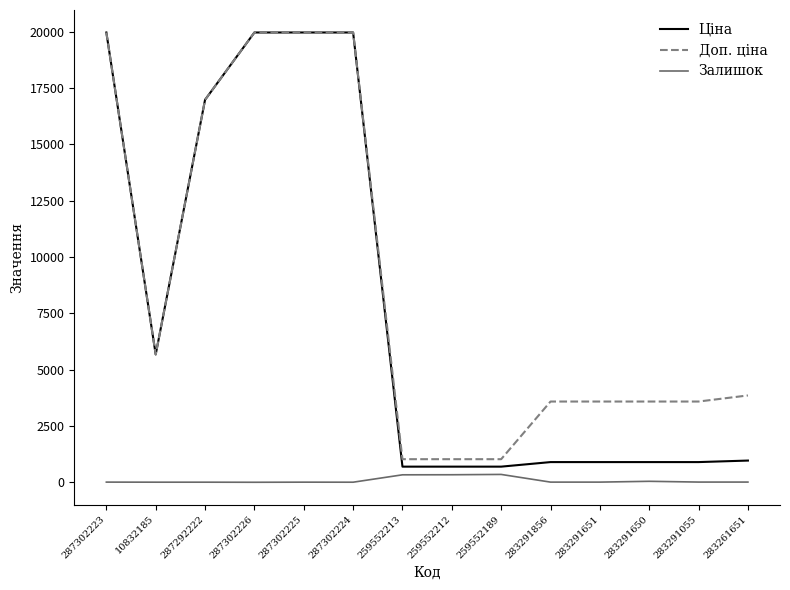

The Доп. ціна series shows 1024.6 at 259552213. True or false?

True